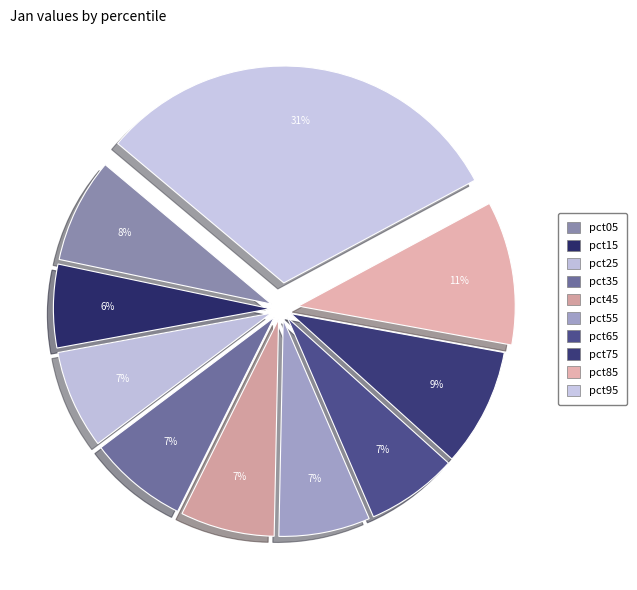

To the nearest percent, what percentage of the pie is pct45?

7%